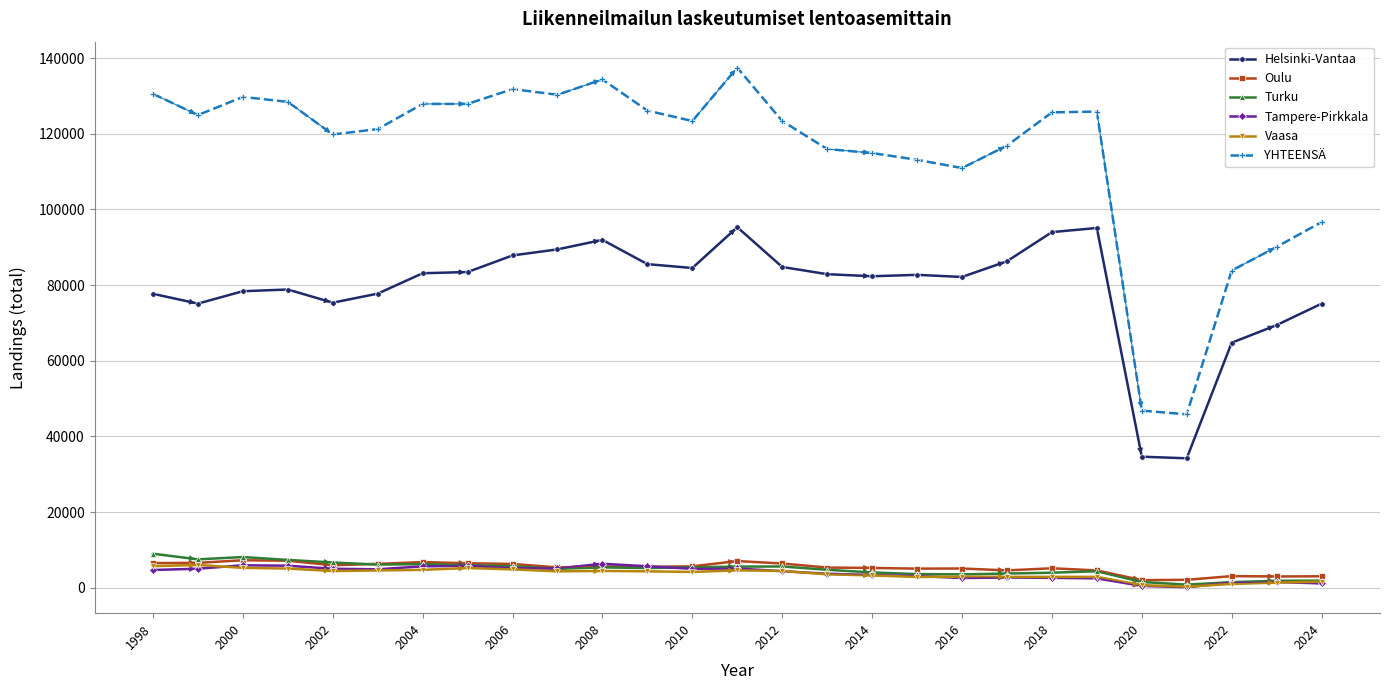

What is the difference between the second highest and second lowest values in the Helsinki-Vantaa series?

60445